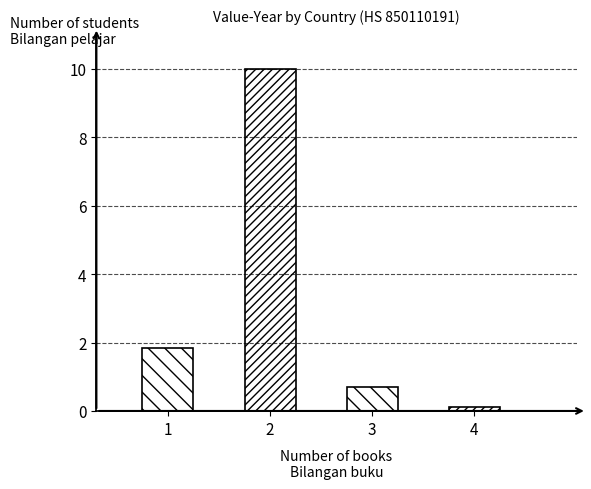

Are the bars grouped side by side (vs. stacked)?

No